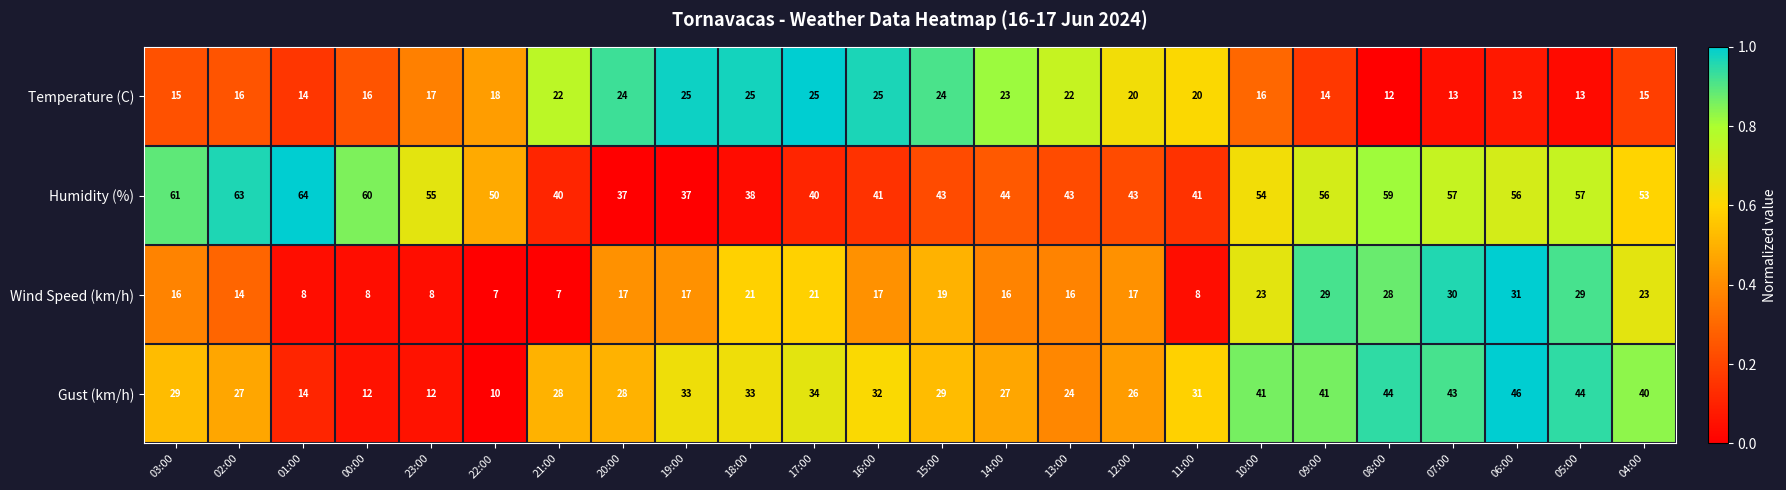

Which series has the largest total across all categories?

Humidity (%)